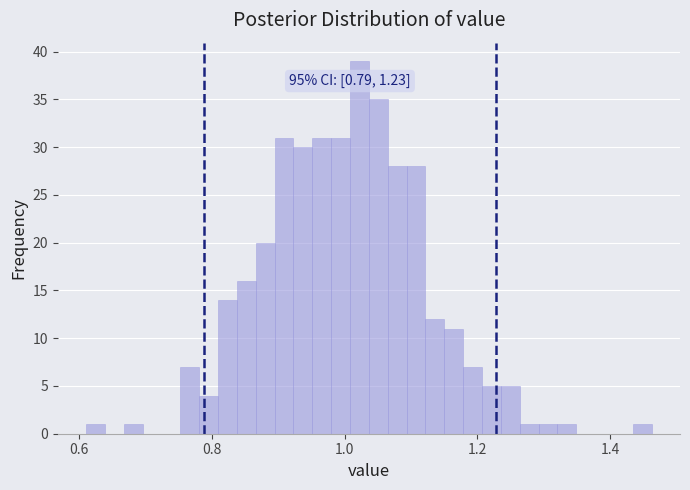

Around what value on the x-axis is the tallest bar? Give the approximate position of its centre, as read against the axis.

1.02